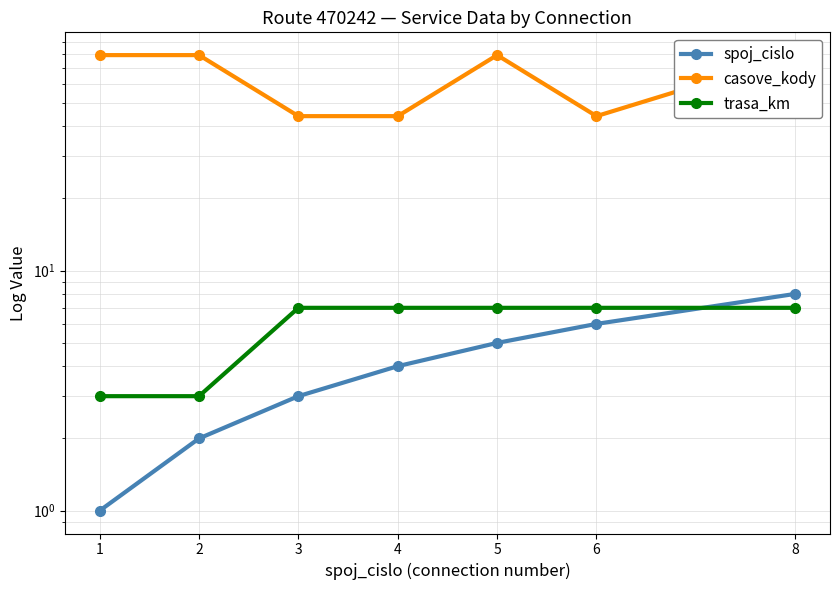

Between 1 and 6, which series saw the biggest shift?

casove_kody